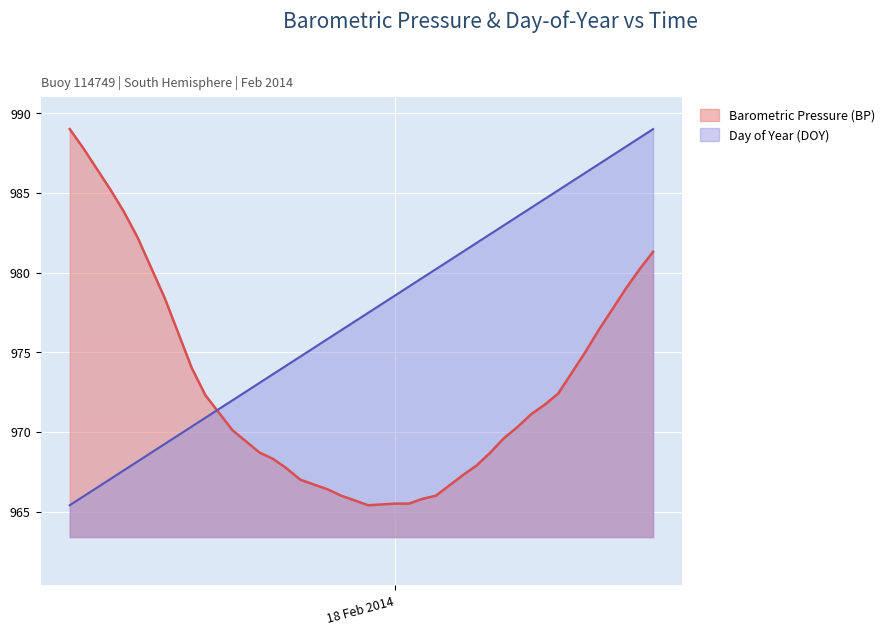

Reading left to right, what are all the values shown in this chart?

BP: 989.0	987.8	986.5	985.2	983.8	982.2	978.4	976.2	974.0	972.3	970.1	969.4	968.7	968.3	967.7	967.0	966.7	966.4	966.0	965.7	965.4	965.5	965.5	965.8	966.0	967.3	967.9	968.7	969.6	970.3	971.1	971.7	972.4	973.7	975.0	976.4	977.7	979.0	980.2	981.3
DOY: 965.4	965.9	966.5	967.0	967.6	968.1	969.2	969.8	970.3	970.9	972.0	972.5	973.1	973.6	974.2	974.7	975.3	975.8	976.4	976.9	977.5	978.6	979.1	979.7	980.2	981.3	981.9	982.4	983.0	983.5	984.1	984.6	985.2	985.7	986.3	986.8	987.4	987.9	988.5	989.0